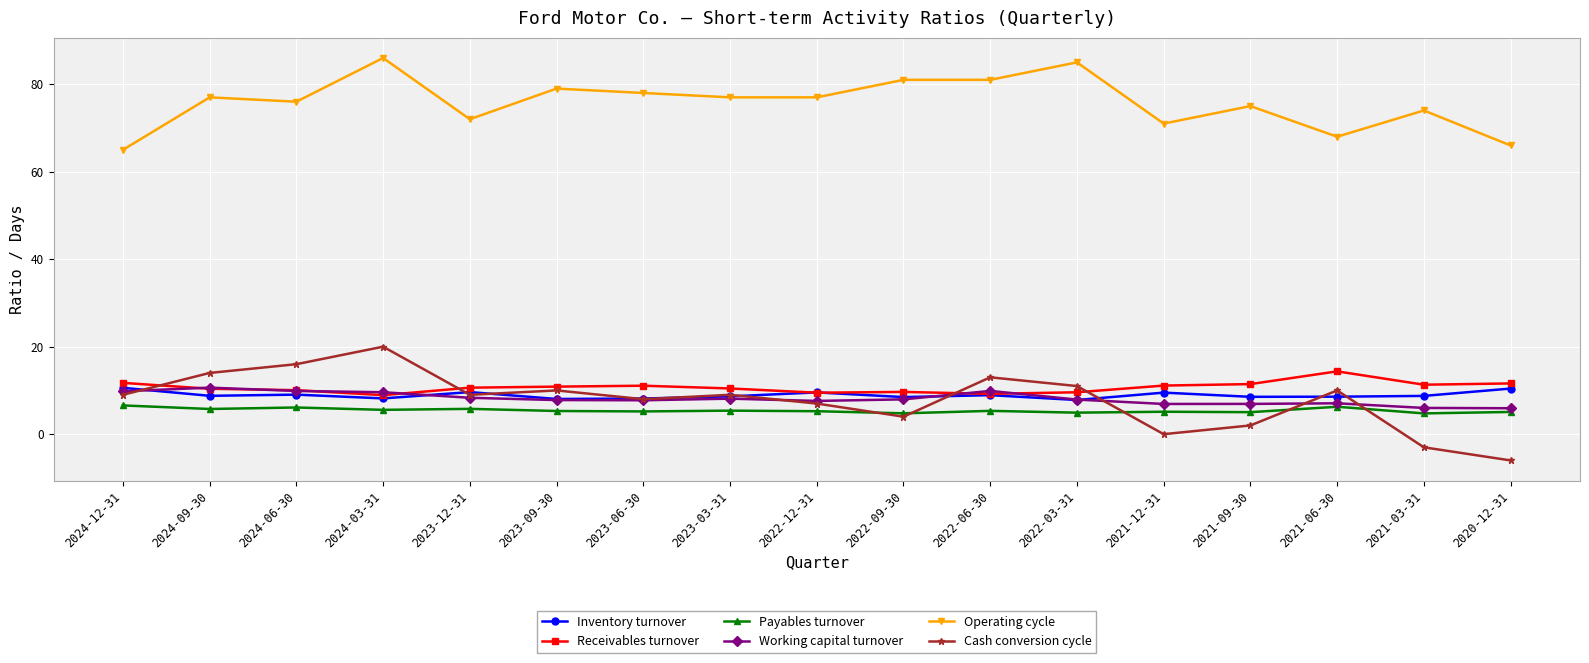

What position from the left is 2024-03-31?

4